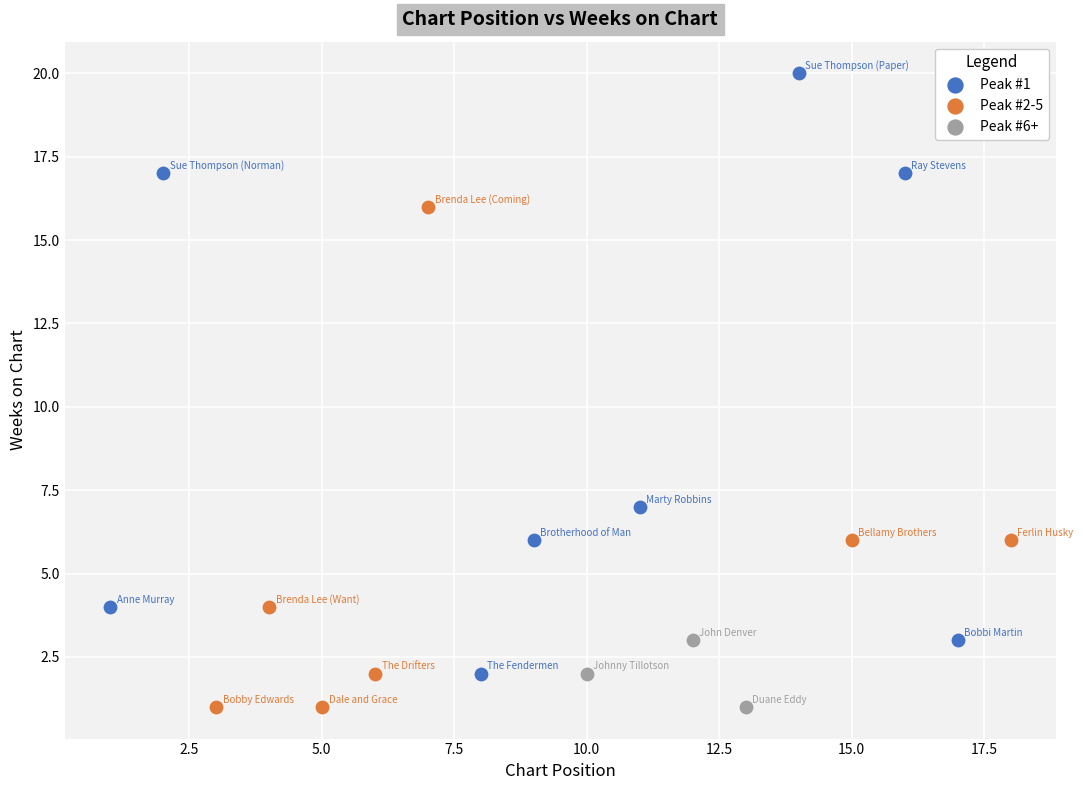

Which series has the widest spread of Y values?

Peak #1